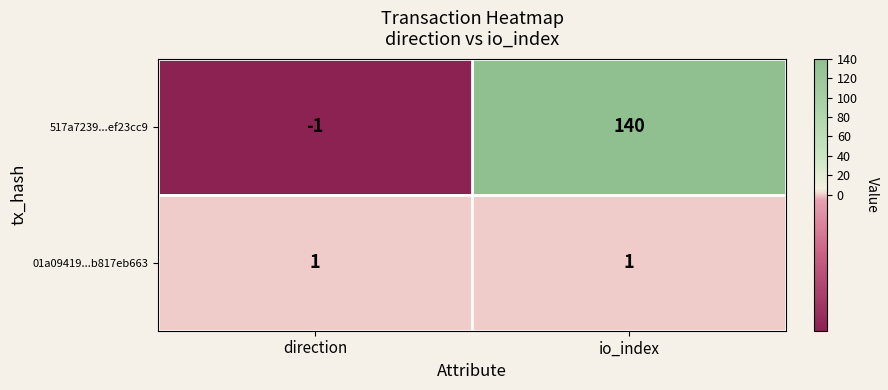

At io_index, list the series in order from largest to smallest.

517a7239...ef23cc9, 01a09419...b817eb663